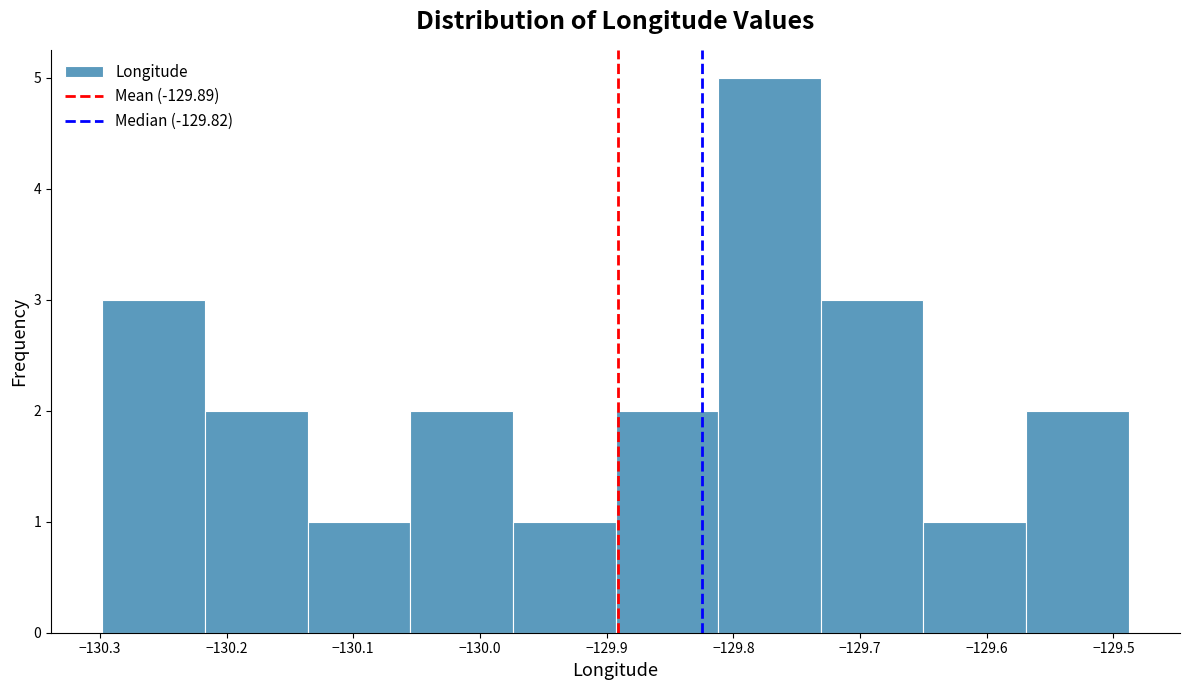

Over which range of the x-axis is the bar tallest?

-129.812 to -129.731